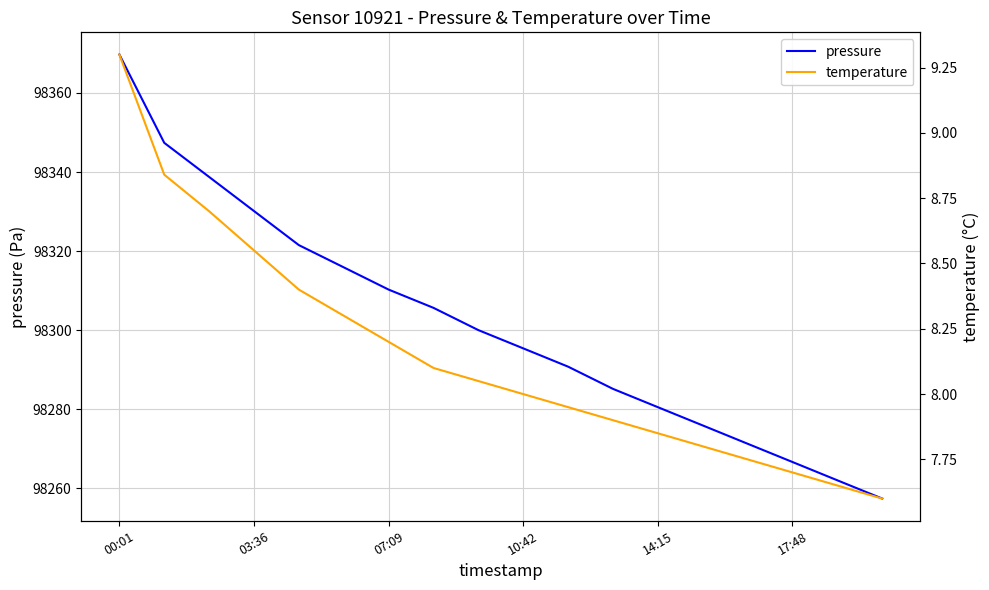

What are all the series names shown in the legend?

pressure, temperature